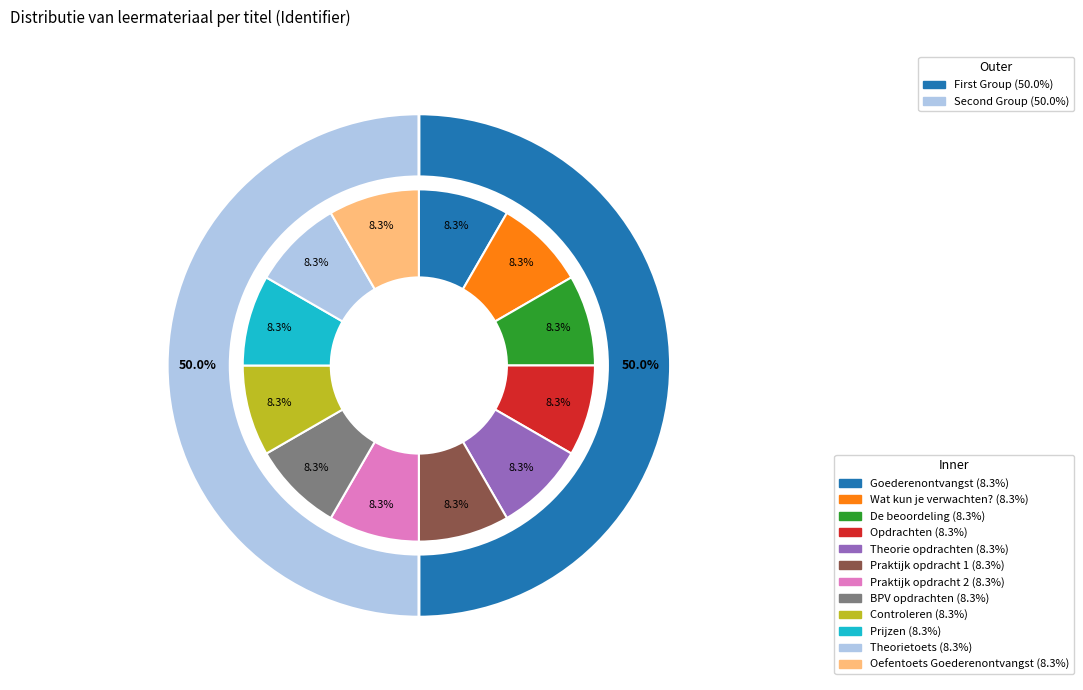

True or false: Controleren accounts for 8% of the total.

True